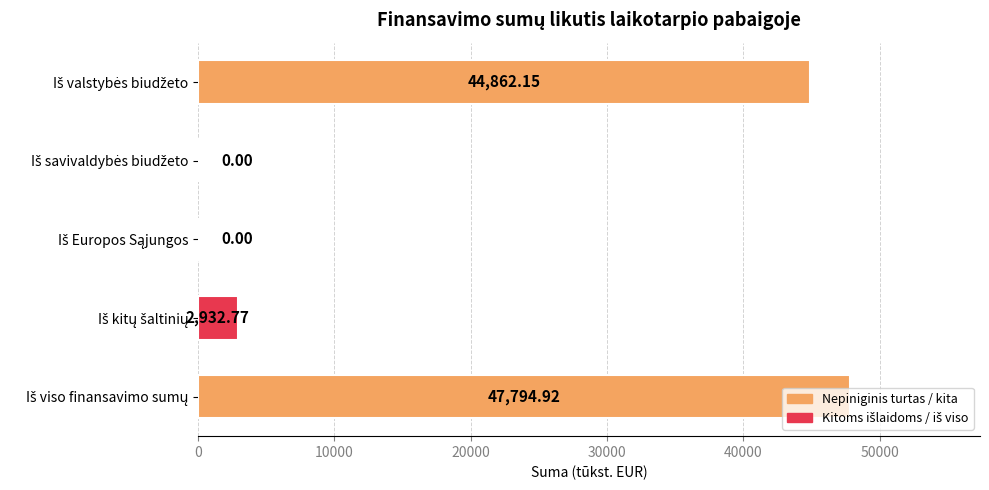

What is the sum of all values?

95589.8